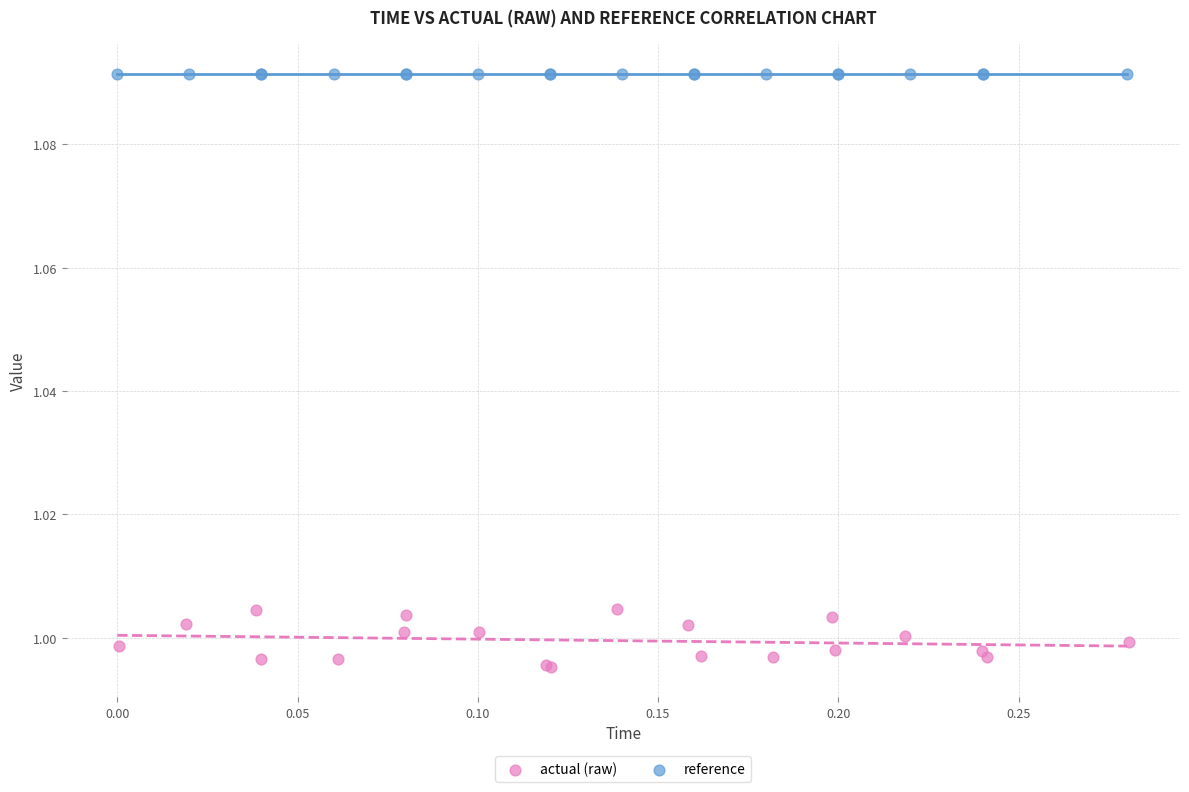

Which series reaches the maximum Y coordinate?

reference